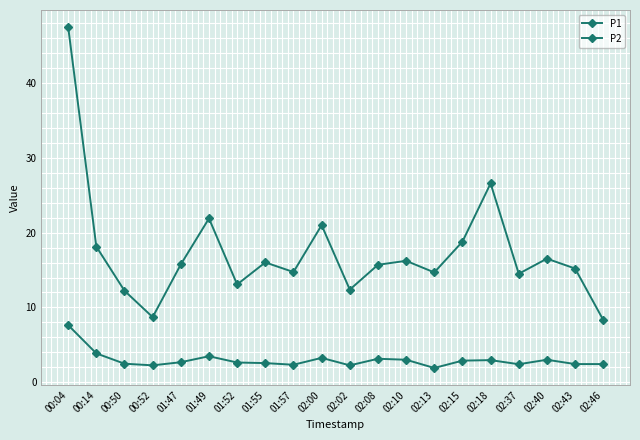

True or false: P1 has more than 2 interior local peaks.

True